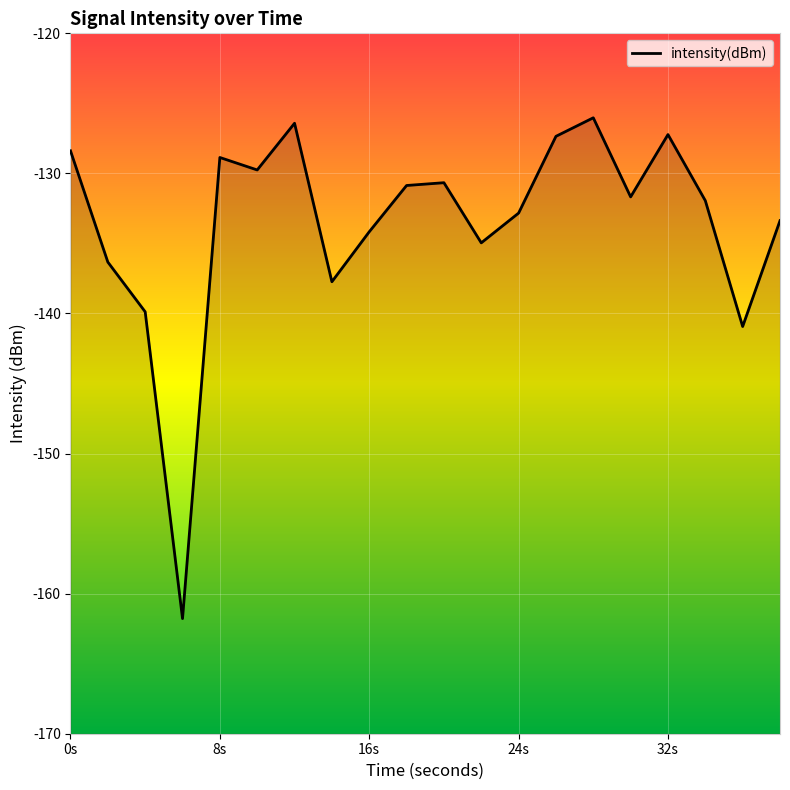

What is the maximum value shown in the chart?

-126.0